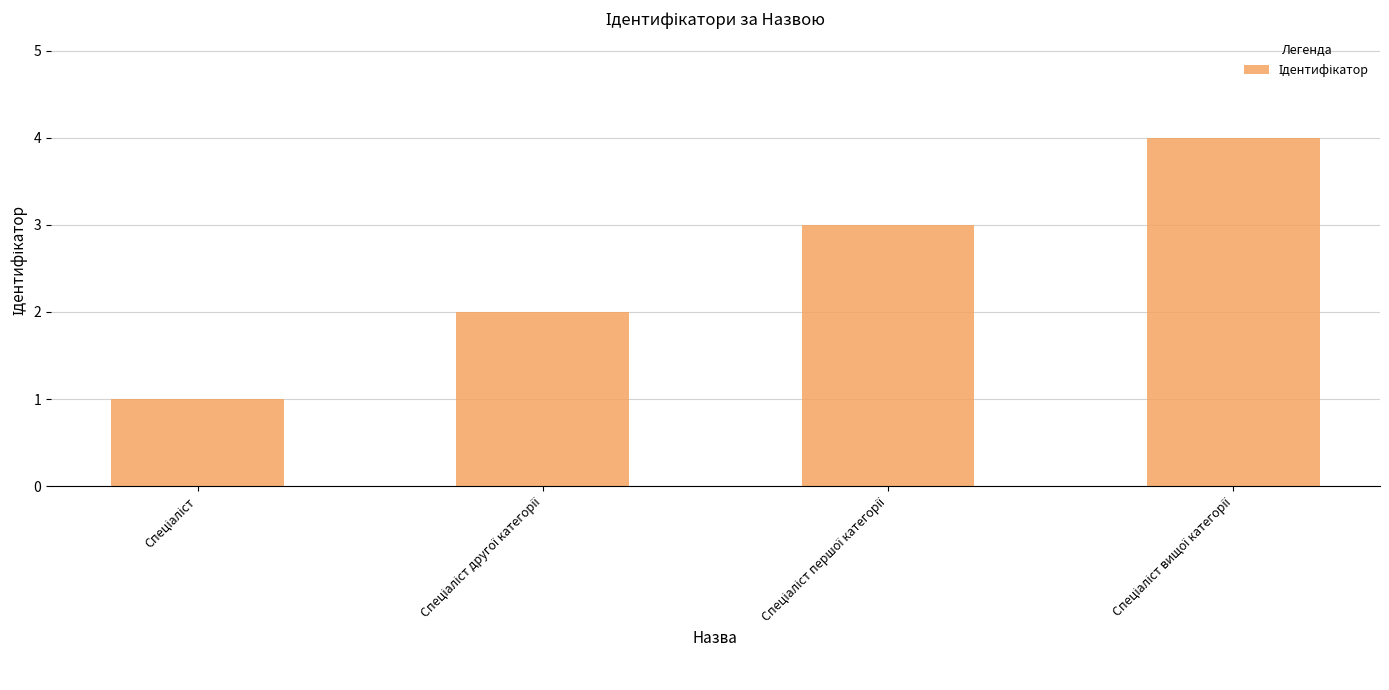

What is the sum of all values?

10